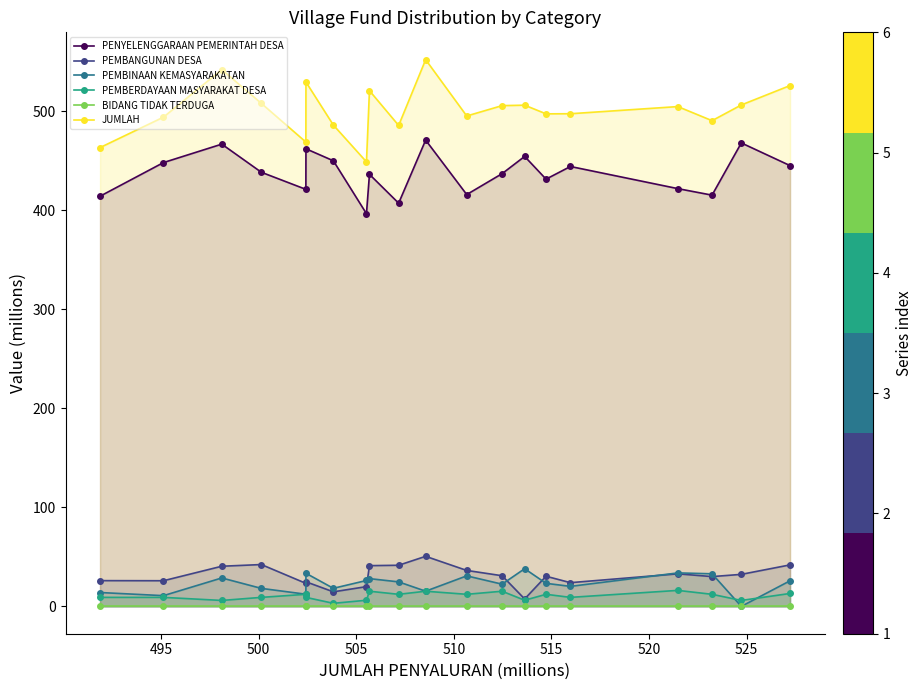

How many distinct data groups are displayed?

6